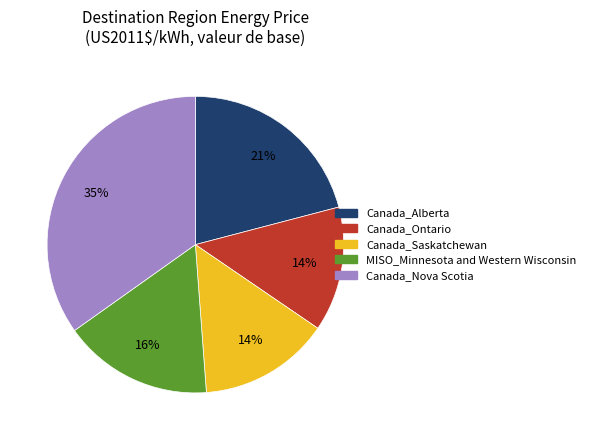

Which category has the biggest portion of the pie?

Canada_Nova Scotia